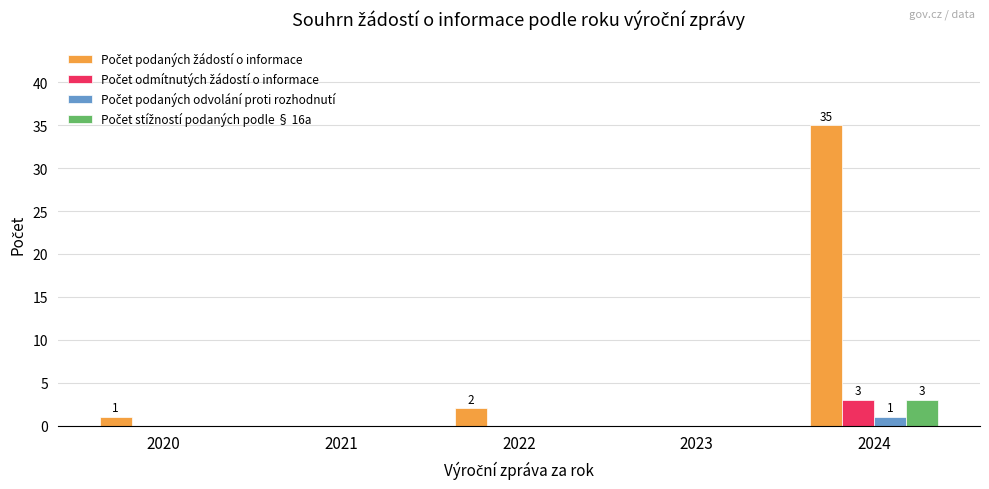

How many categories are shown in the chart?

5